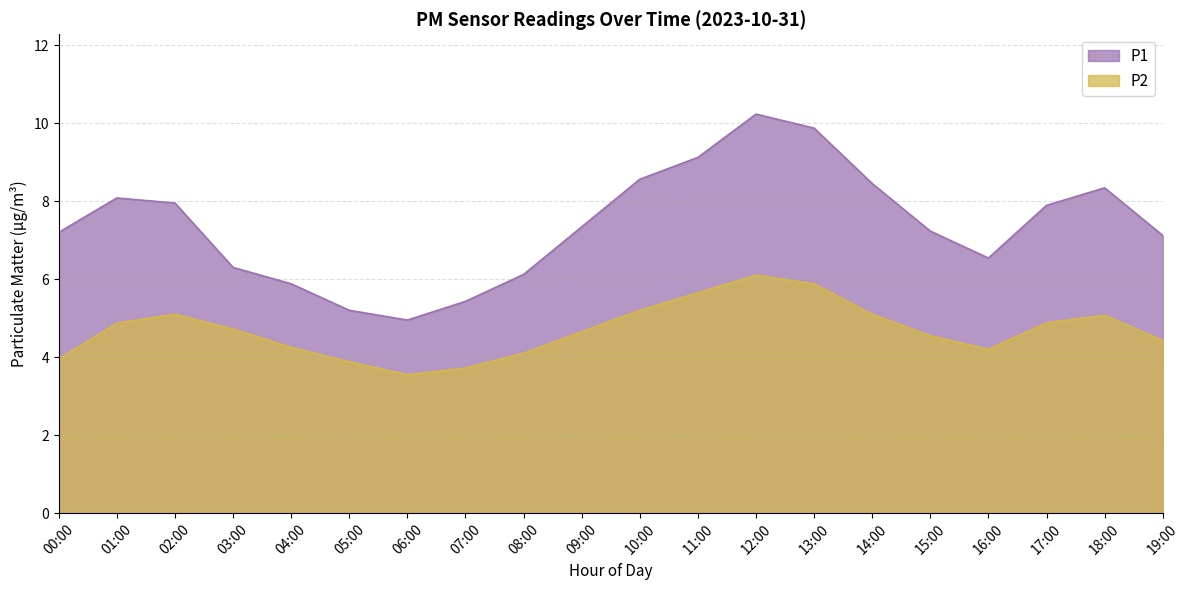

Read the P2 value at 01:00.

4.9